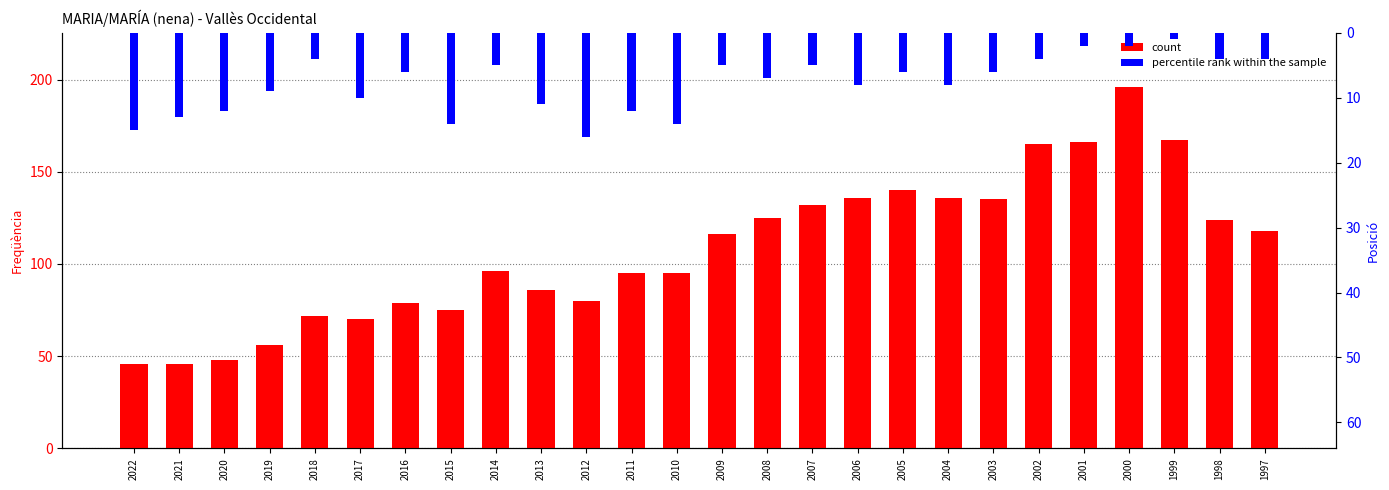

Which series changed the most between 2013 and 2004?

count